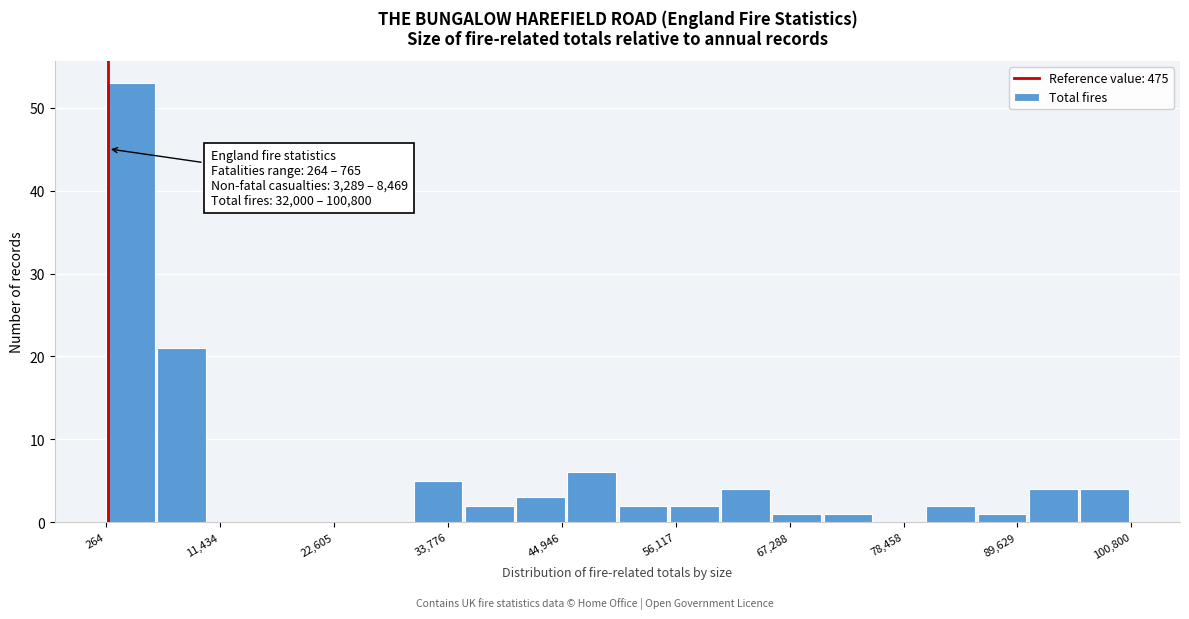

Read against the x-axis, roughly where is the centre of the tallest bar?

2000